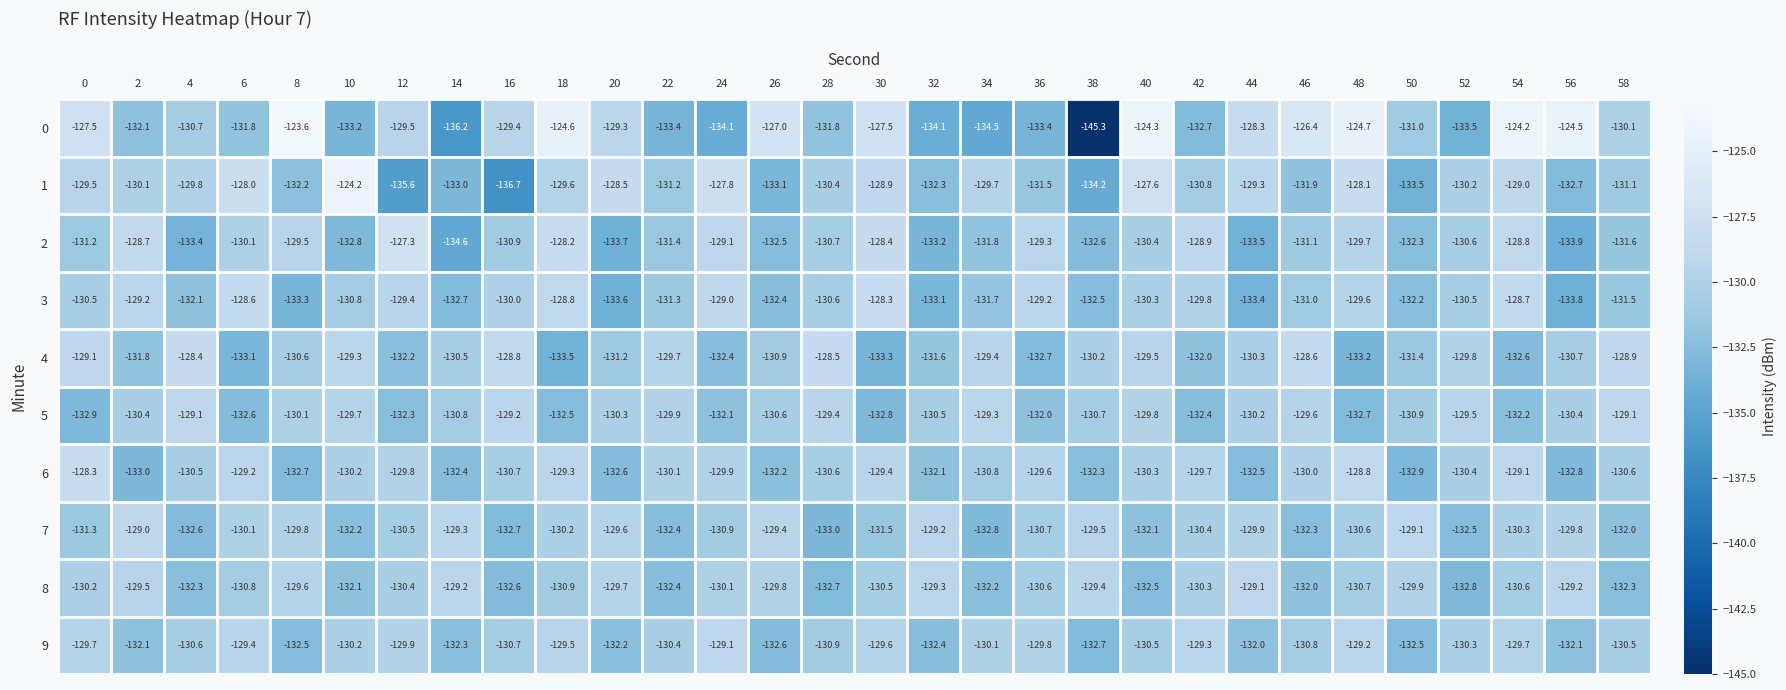

Rank the series at 52 from lowest to highest value.

0, 8, 7, 2, 3, 6, 9, 1, 4, 5